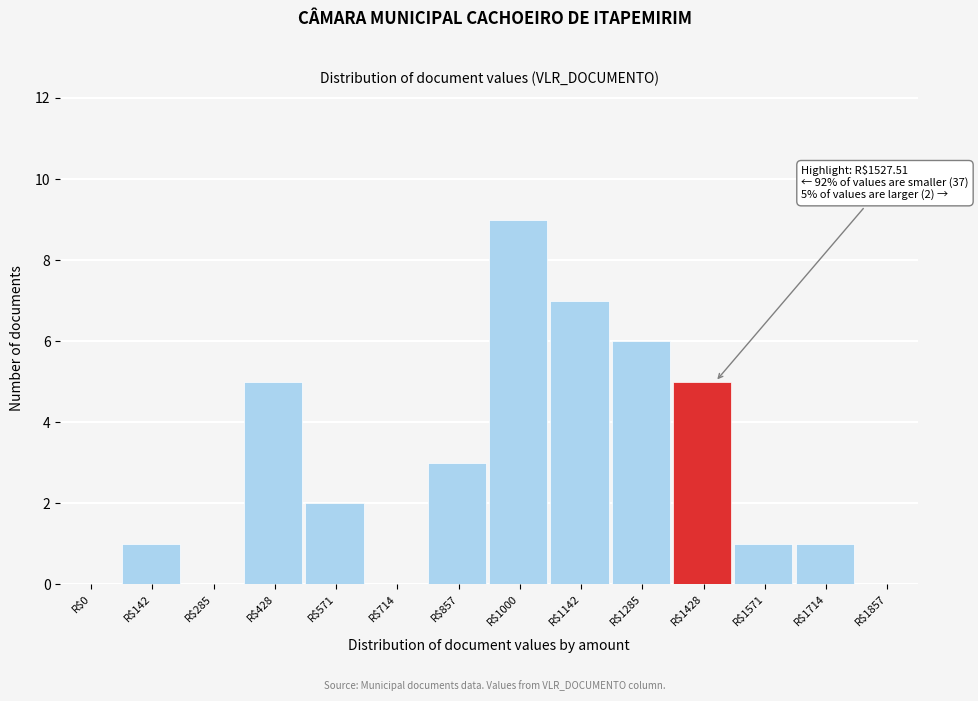

The chart shows a value of 2 at R$1571. True or false?

False